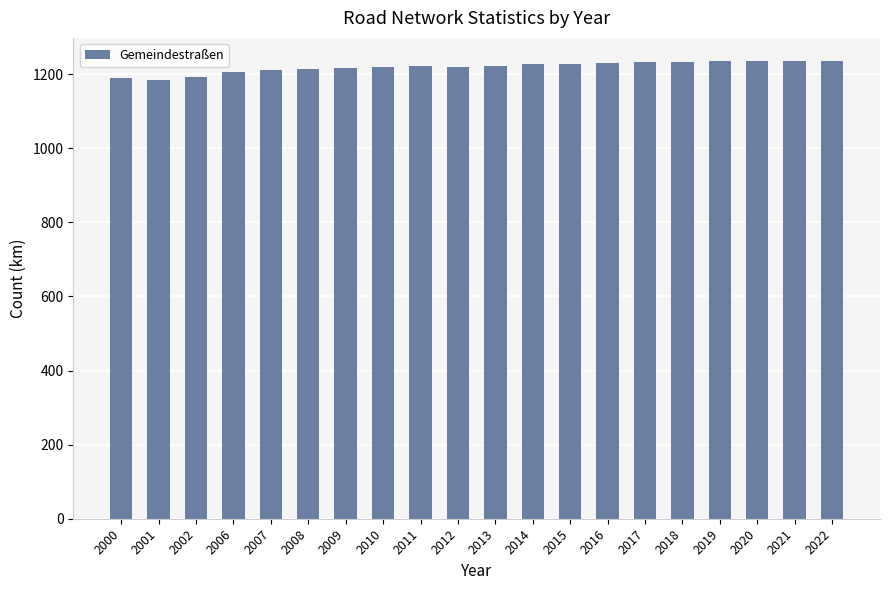

What is the smallest value displayed?

1183